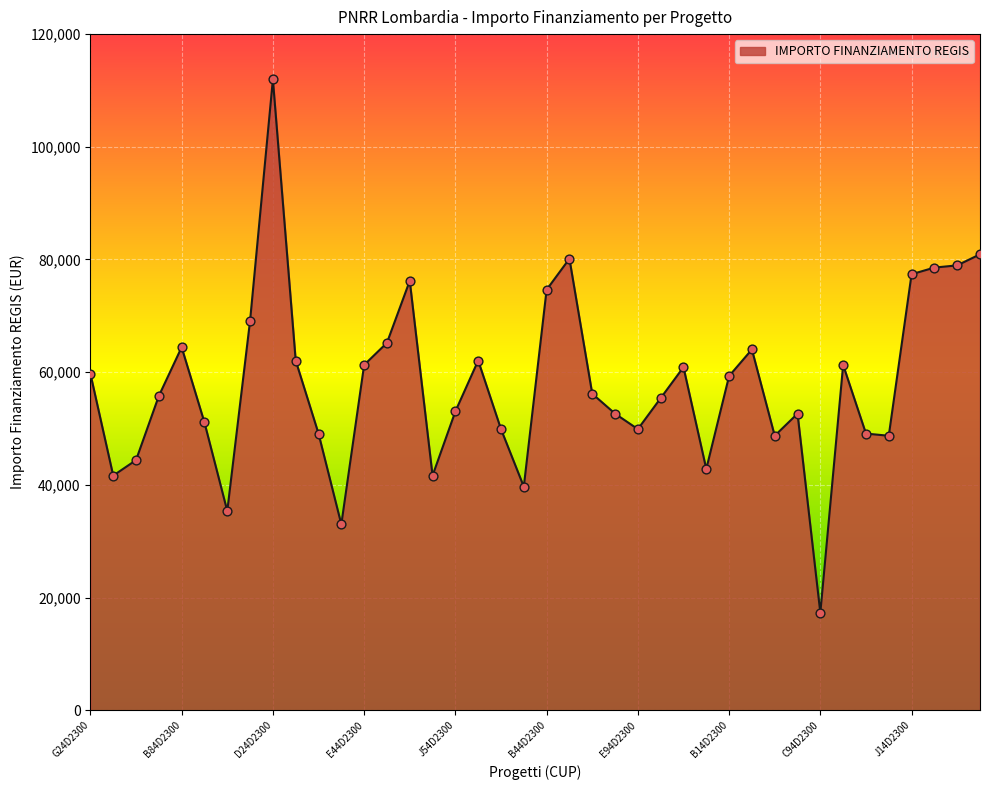

What is the minimum value shown in the chart?

17283.4